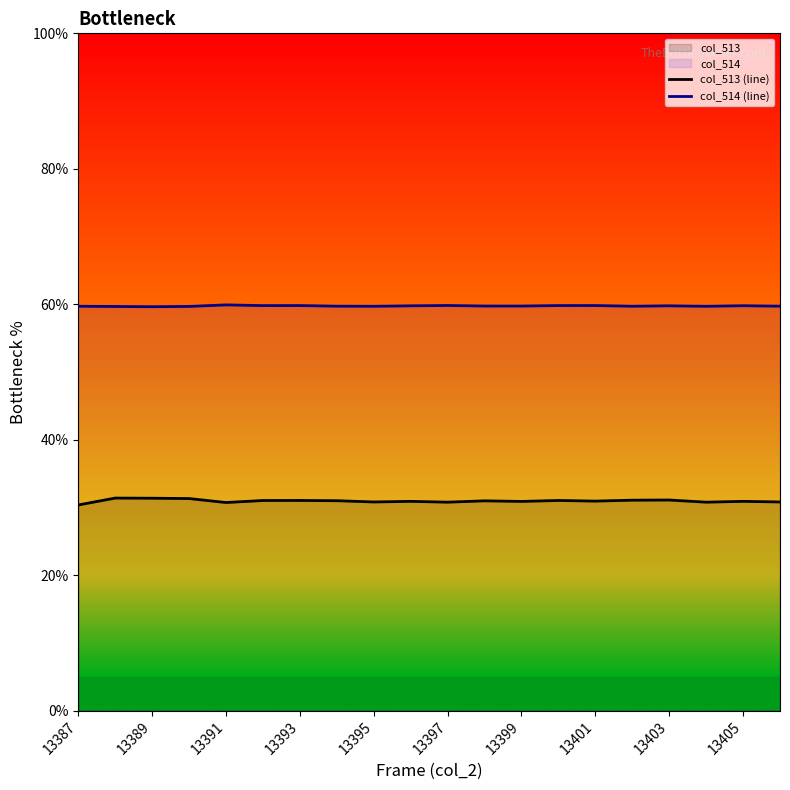

What is the average value of the col_514 (line) series?

59.7